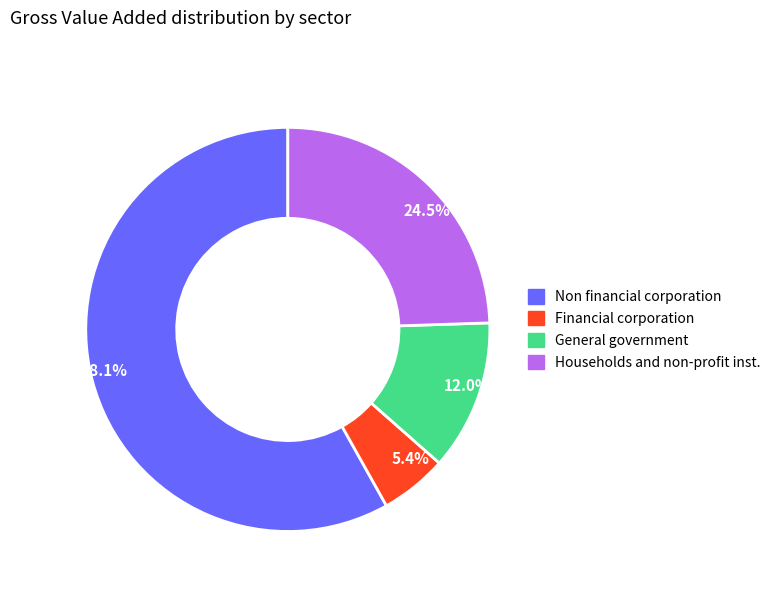

What is the majority slice?

58.1%